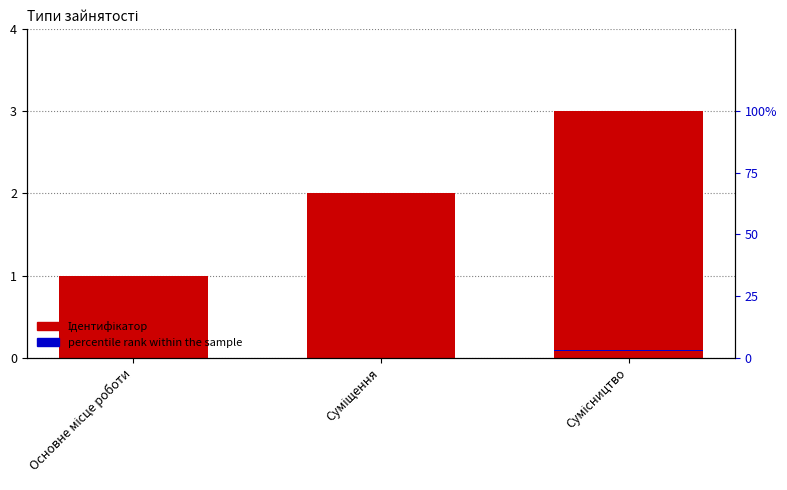

What is the difference between the highest and lowest values at Сумісництво?

2.9